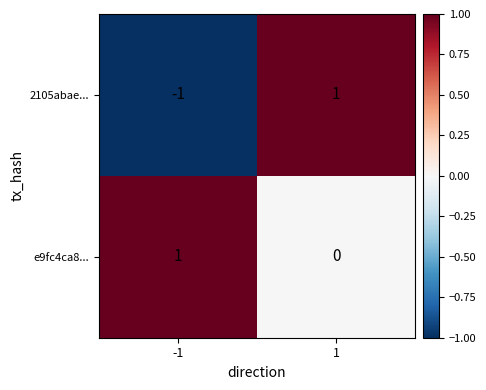

How many positive values does the e9fc4ca8... series have?

1